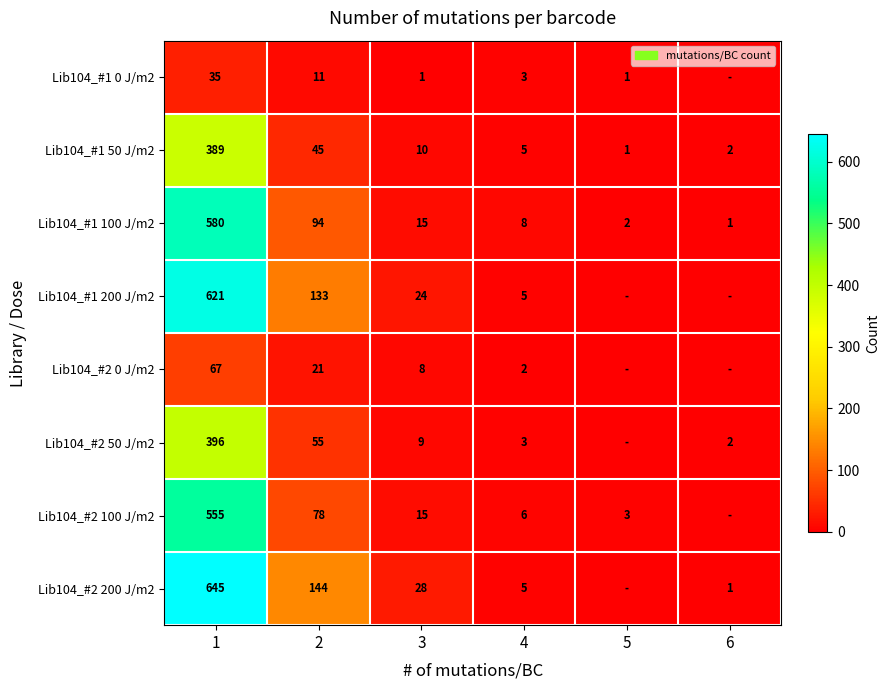

Rank the series at 1 from highest to lowest value.

Lib104_#2 200 J/m2, Lib104_#1 200 J/m2, Lib104_#1 100 J/m2, Lib104_#2 100 J/m2, Lib104_#2 50 J/m2, Lib104_#1 50 J/m2, Lib104_#2 0 J/m2, Lib104_#1 0 J/m2